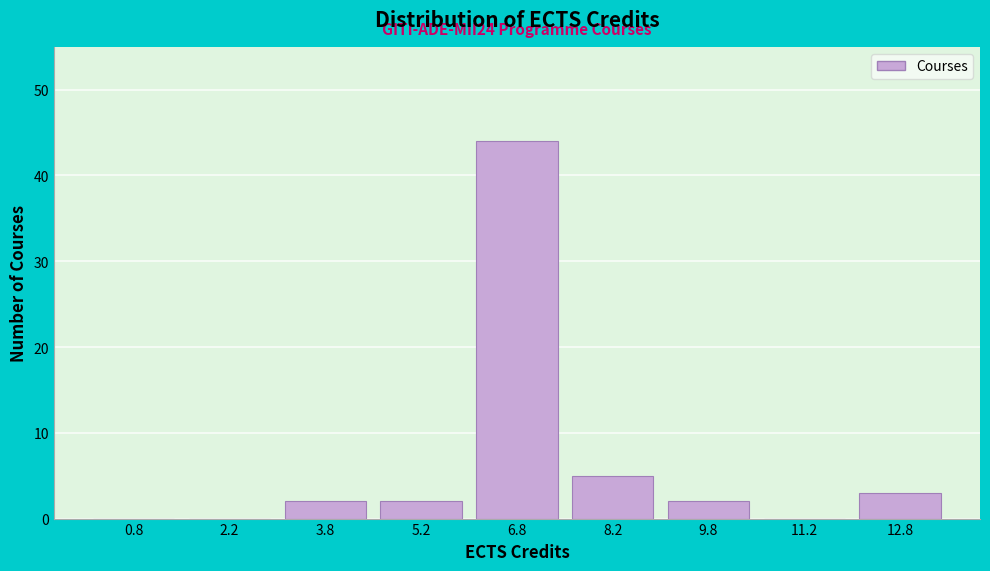

Which range on the x-axis has the tallest bar?

6.0 to 7.5